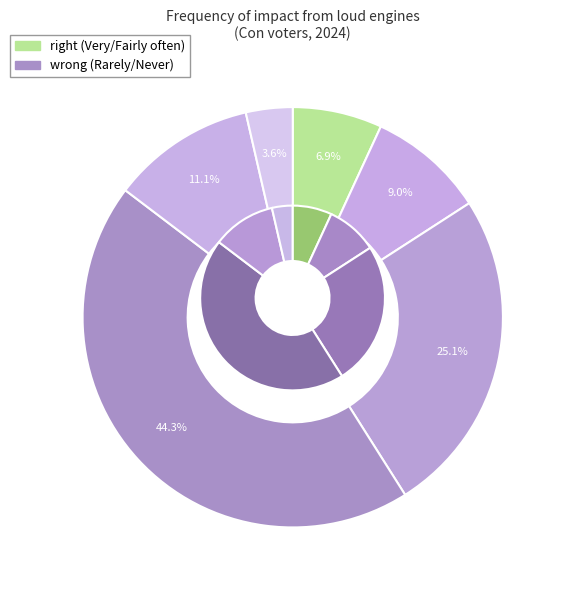

Is it true that Sometimes is 40% of the pie?

False